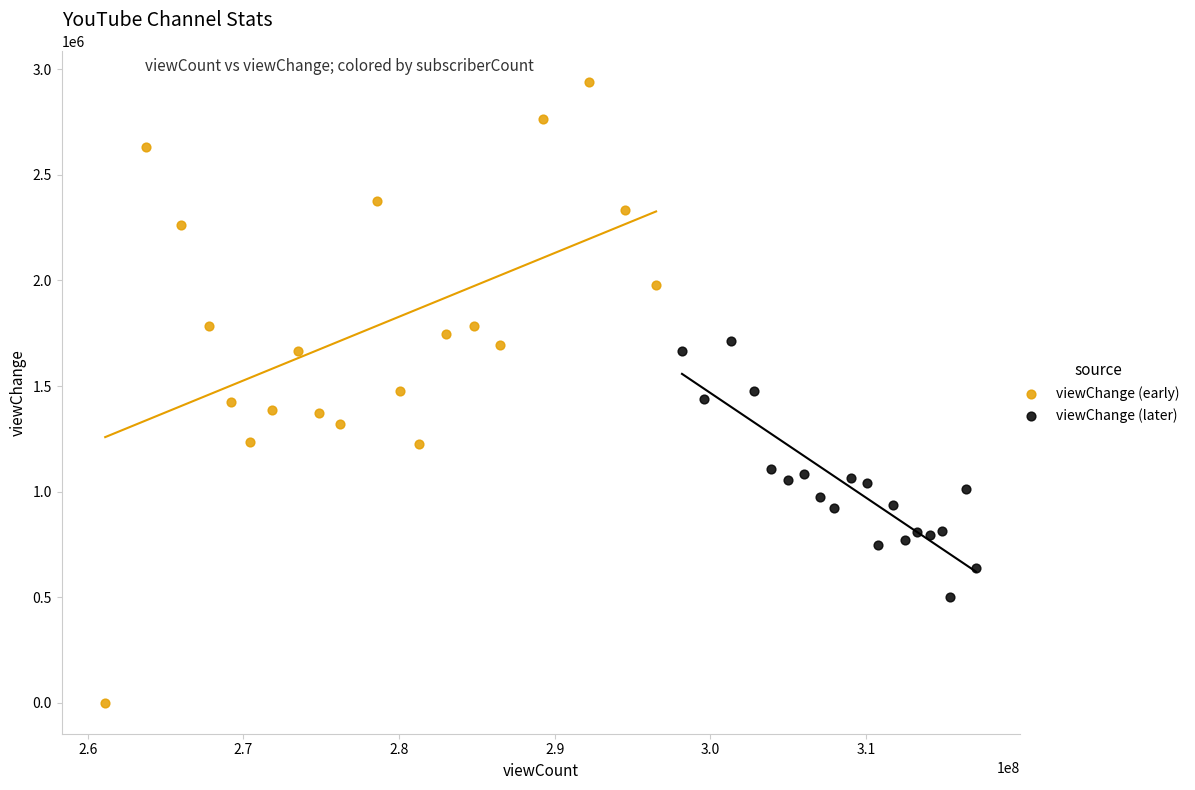

Which series has the largest Y range (max minus min)?

viewChange (early)